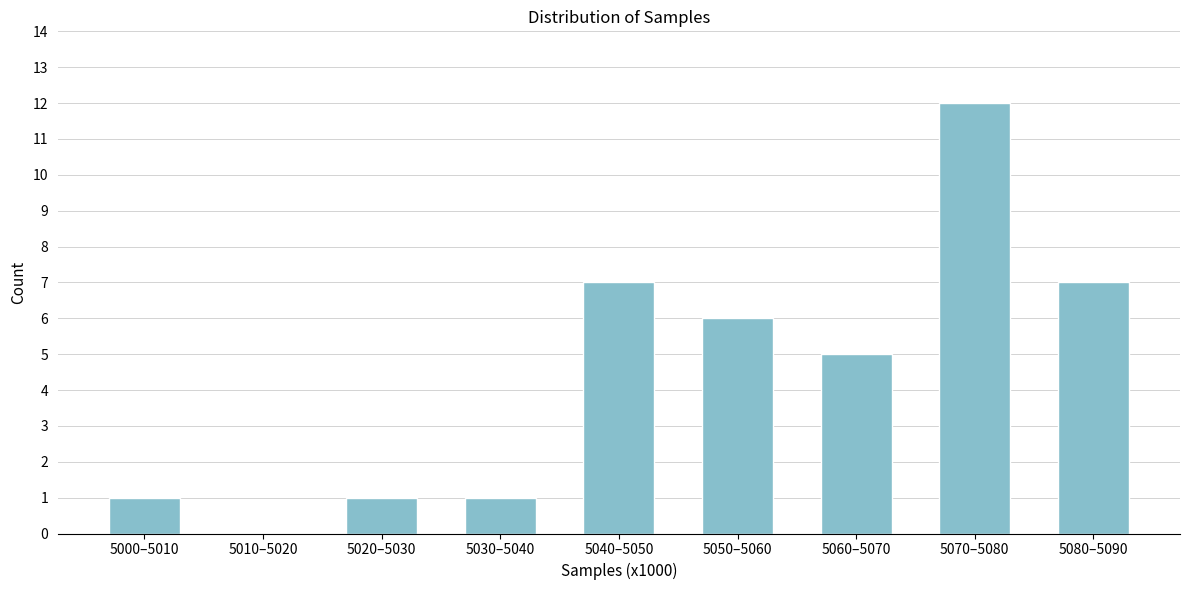

Reading left to right, transcribe all the data shown in this chart.

5000–5010=1	5010–5020=0	5020–5030=1	5030–5040=1	5040–5050=7	5050–5060=6	5060–5070=5	5070–5080=12	5080–5090=7